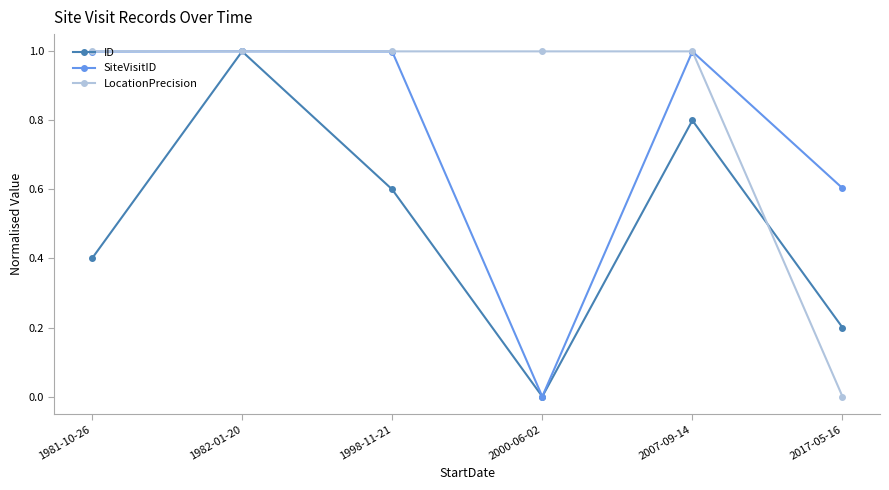

What is the difference between the ID values at 1982-01-20 and 2017-05-16?

0.8